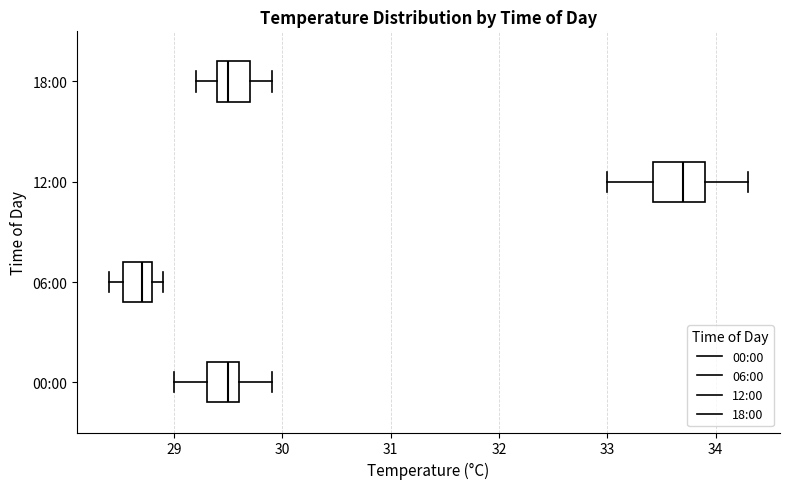

Which box is the widest, from its left edge to its right edge?

12:00